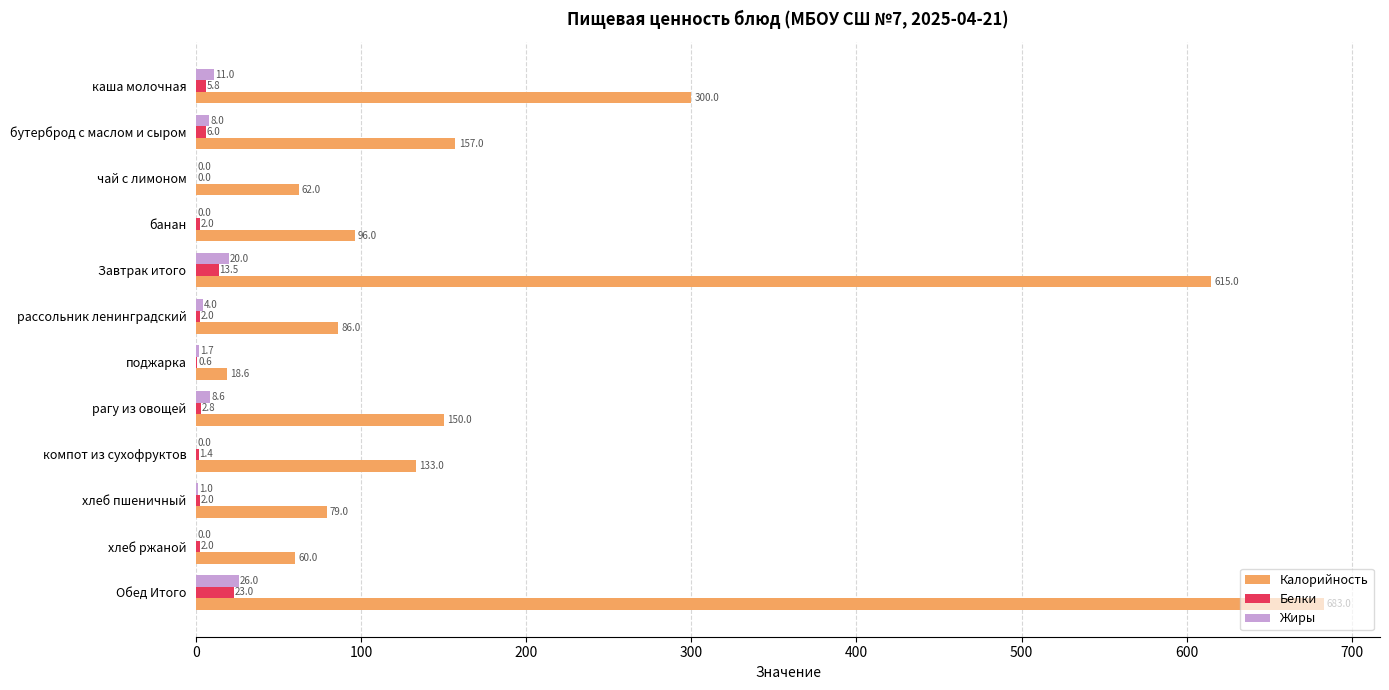

At which category is the sum across all series the highest?

Обед Итого